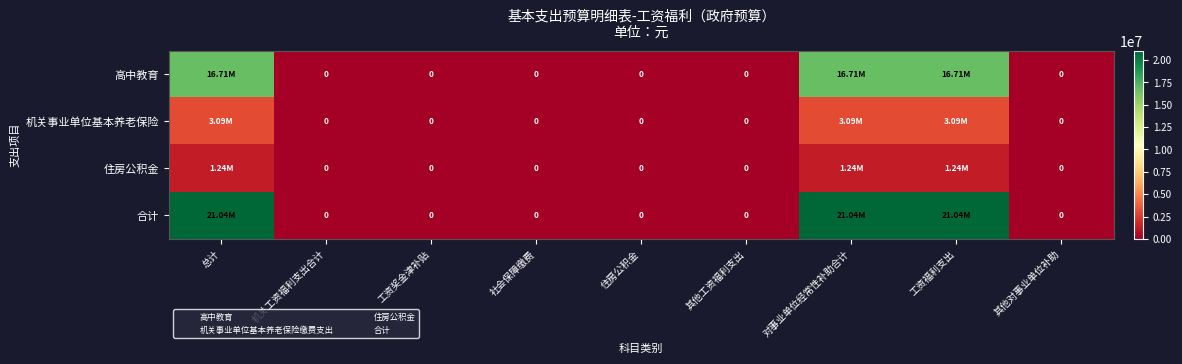

What is the difference between the second highest and second lowest values in the 合计 series?

21040280.2